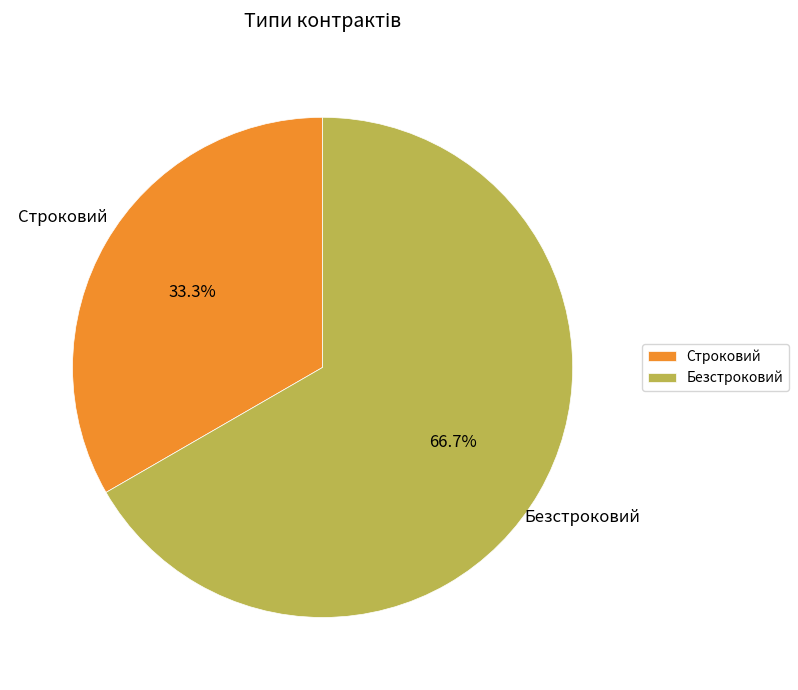

To the nearest percent, what percentage of the pie is Строковий?

33%